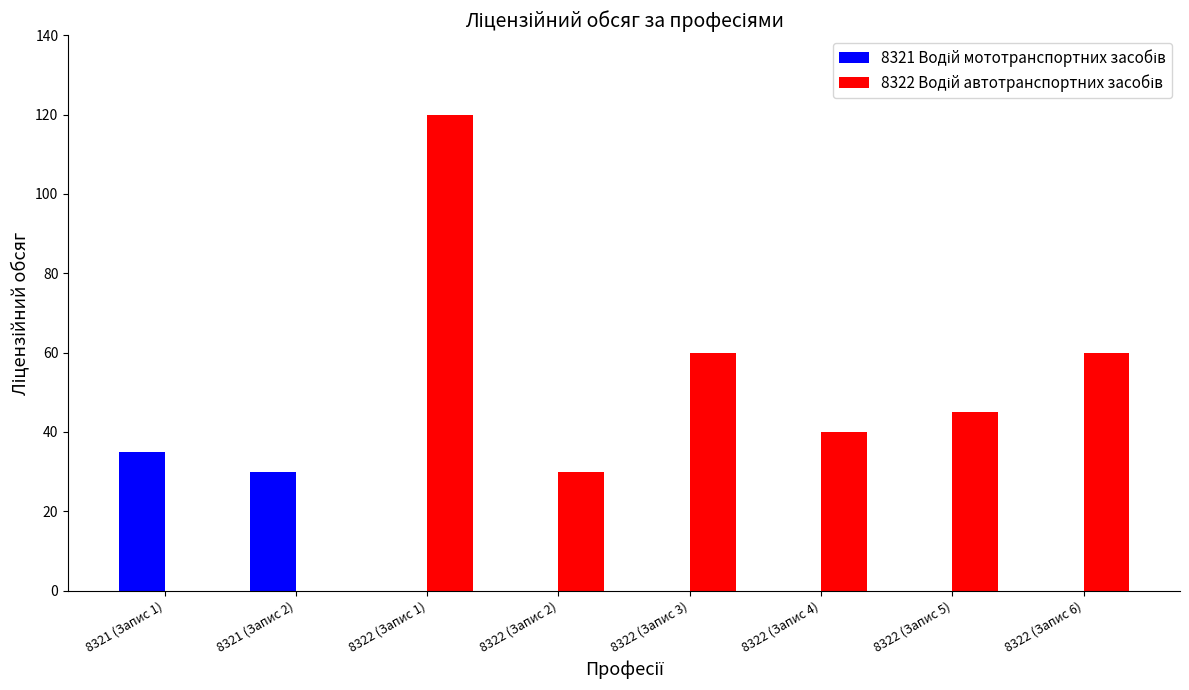

Are the bars grouped side by side (vs. stacked)?

Yes